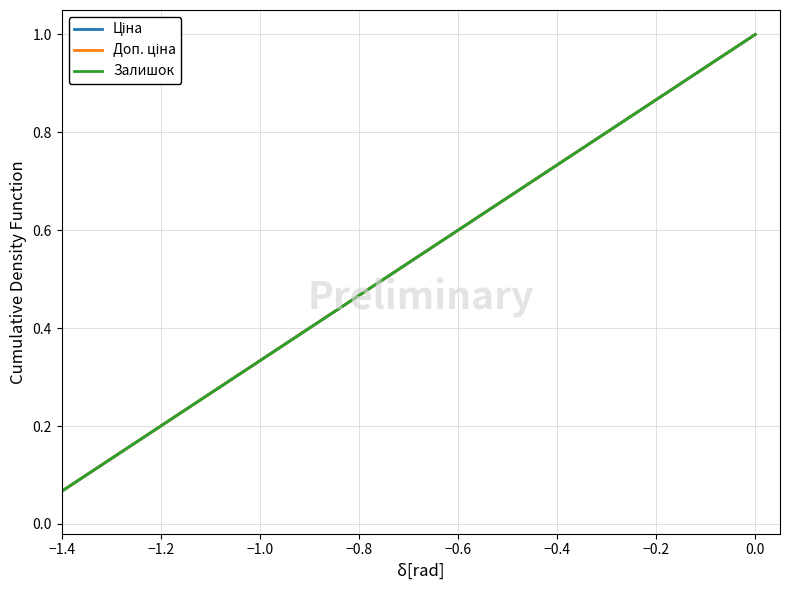

Where is Доп. ціна nearest to the value 0?

−1.4